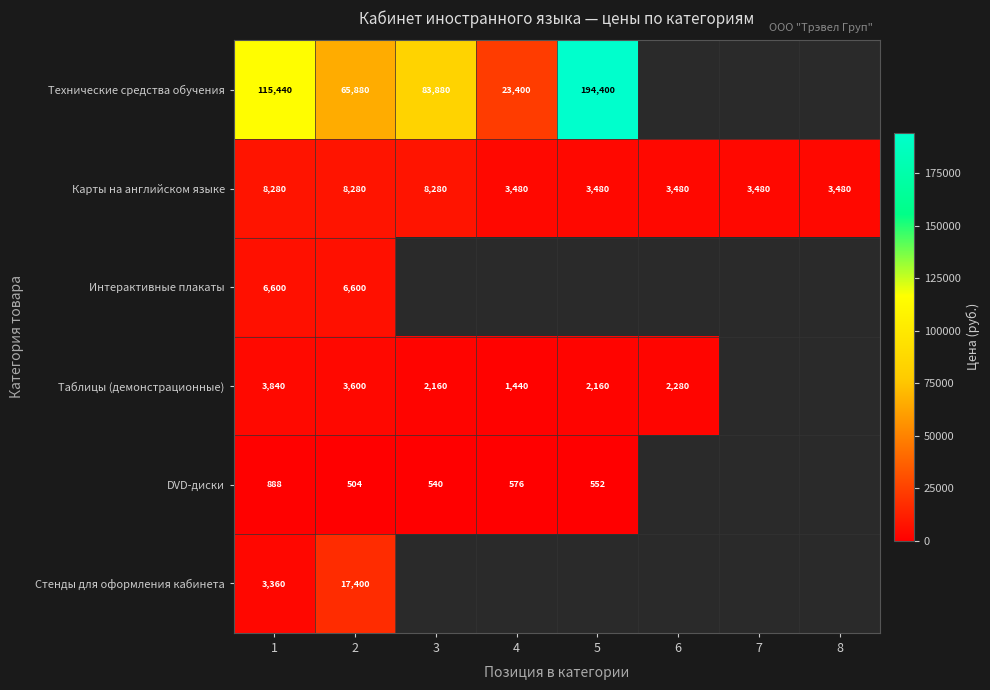

What is the sum of the DVD-диски values at 3 and 1?

1428